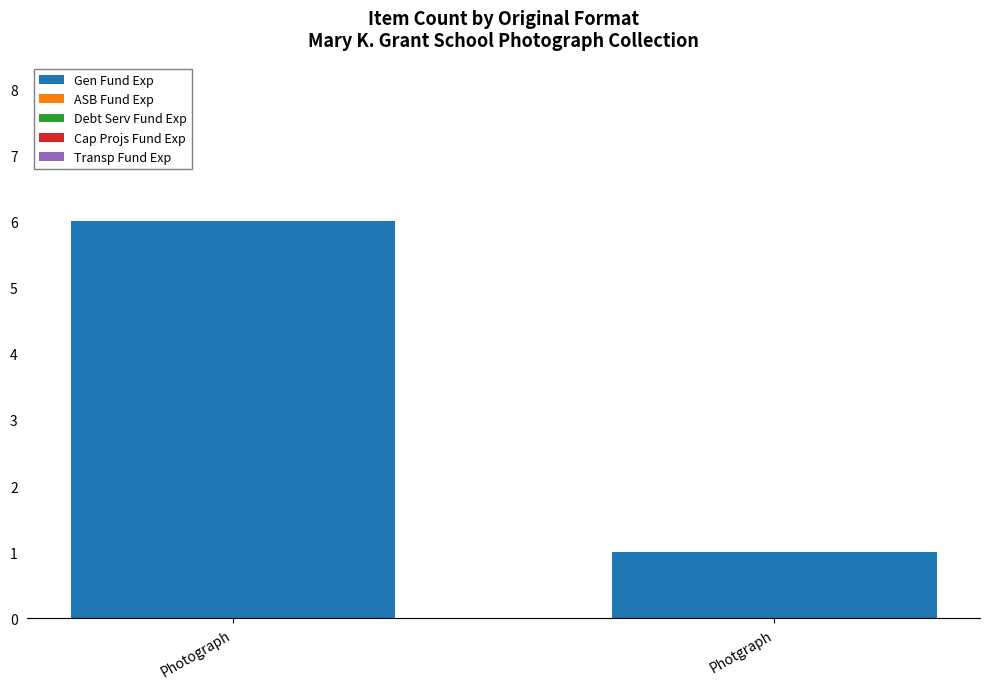

Are the bars horizontal?

No